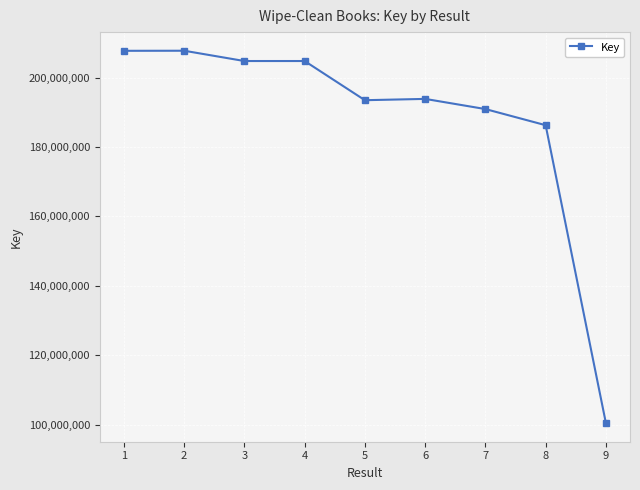

Which has a higher value, 2 or 5?

2